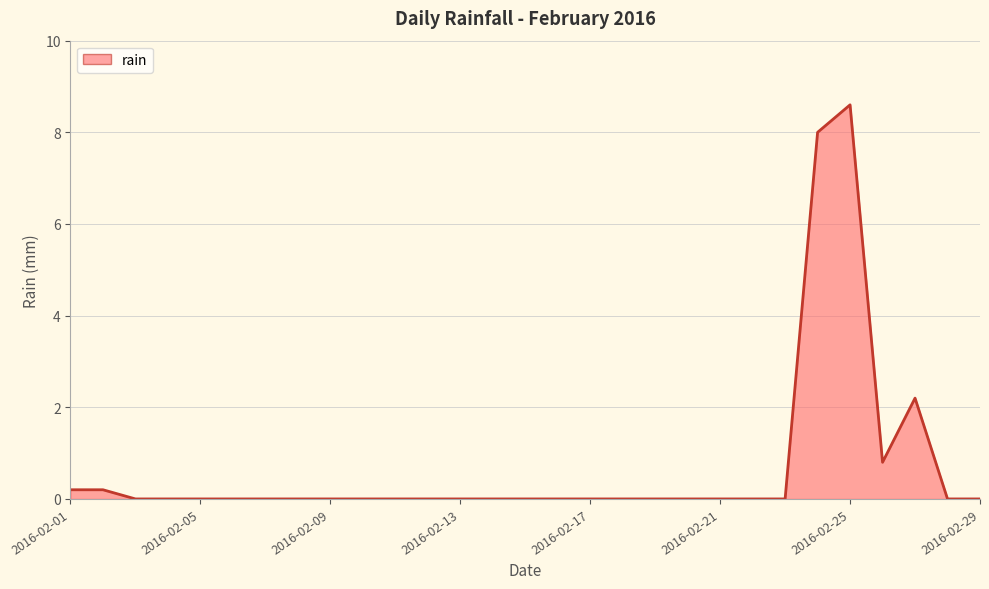

What is the difference between the maximum and minimum values?

8.6